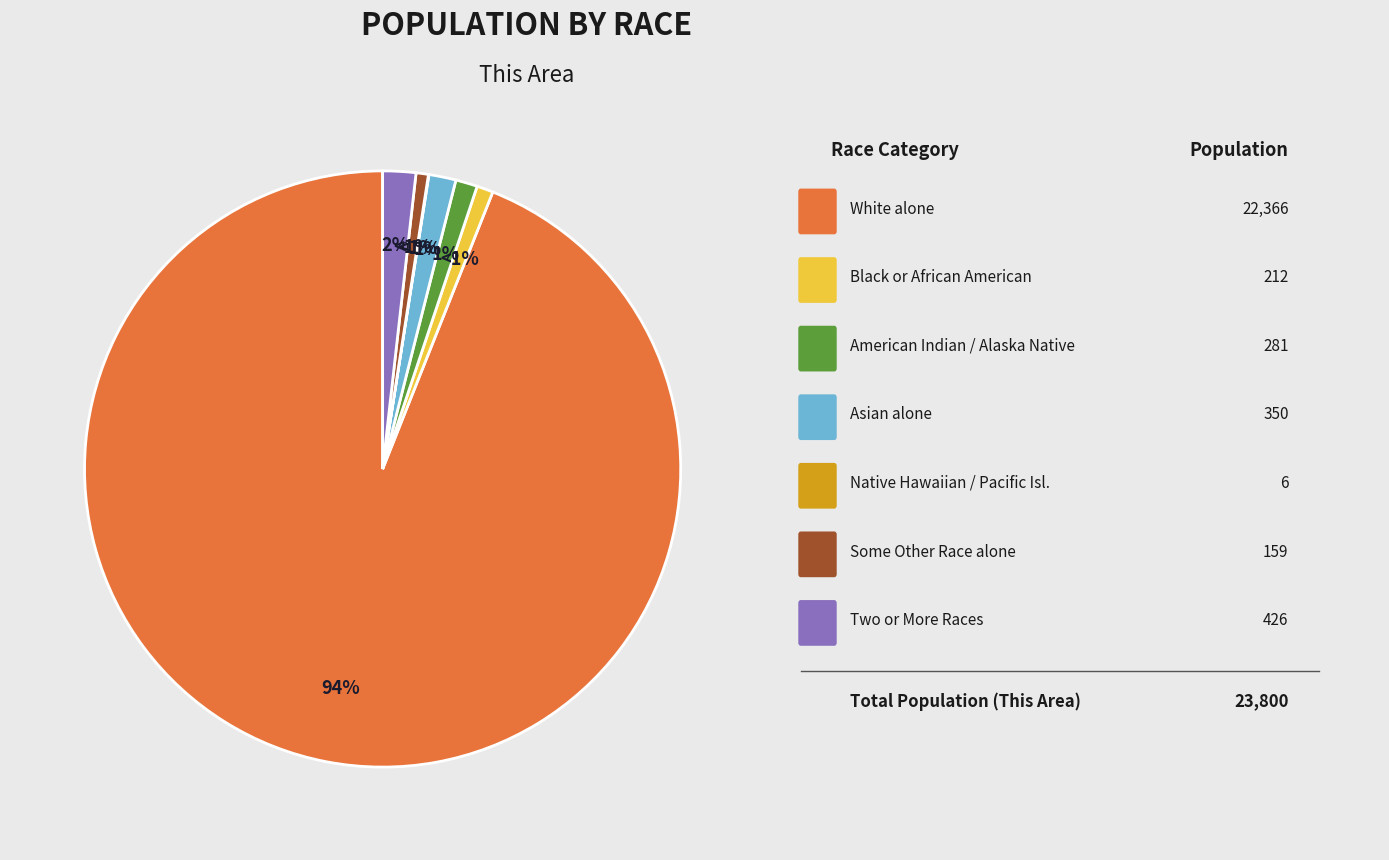

What is the majority slice?

White alone